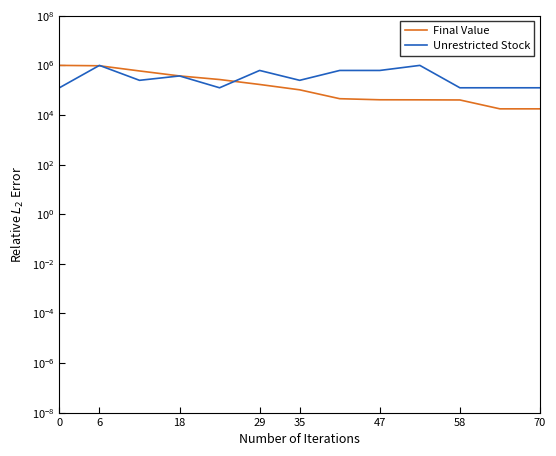

Between 9 and 8, which is larger?

8